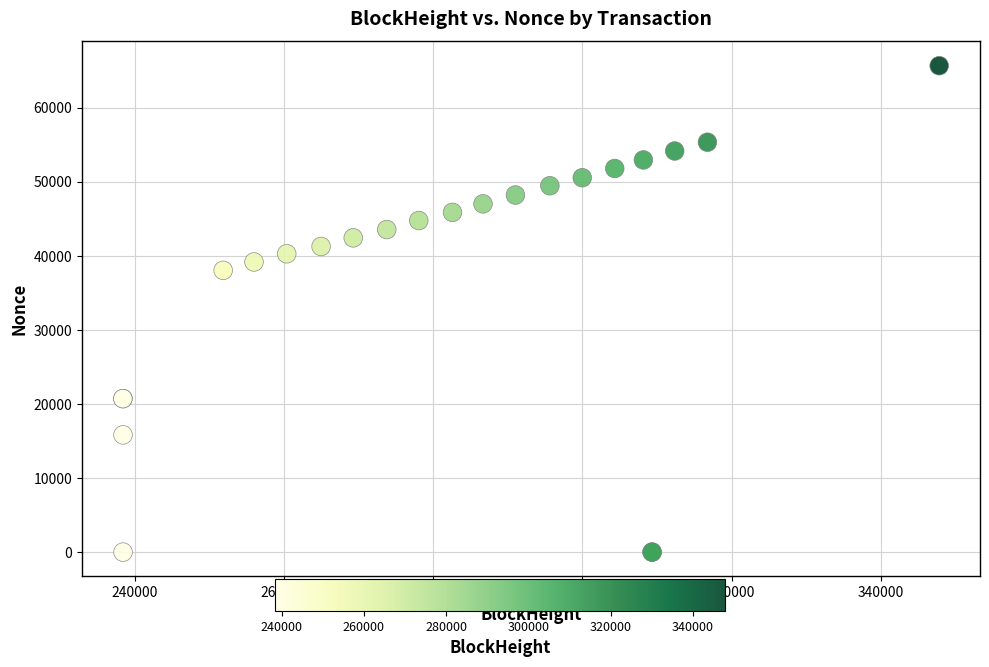

What Y value in the scatter plot is closest to 32828?

38034